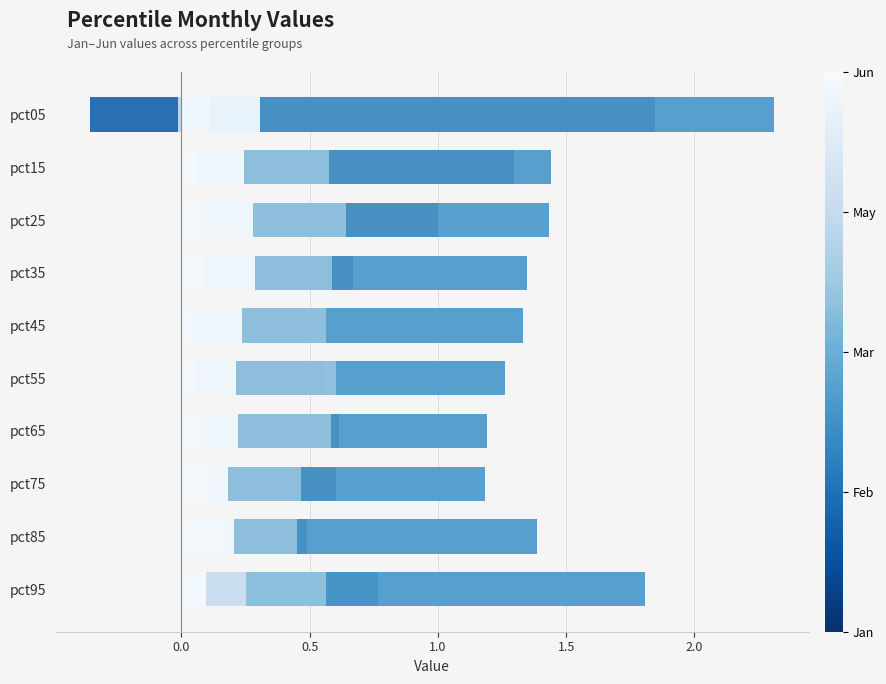

At pct45, list the series in order from largest to smallest.

Mar, Apr, Jan, Feb, Jun, May